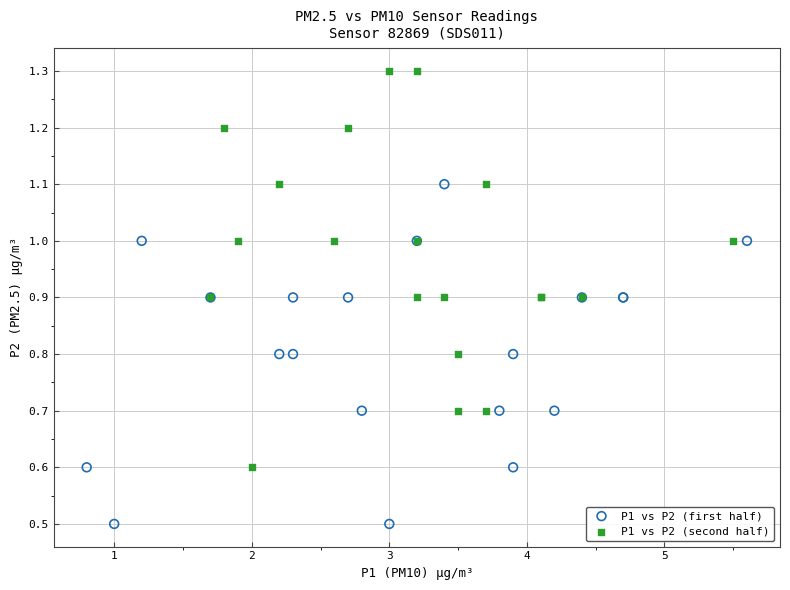

Which series contains the highest Y value?

P1 vs P2 (second half)